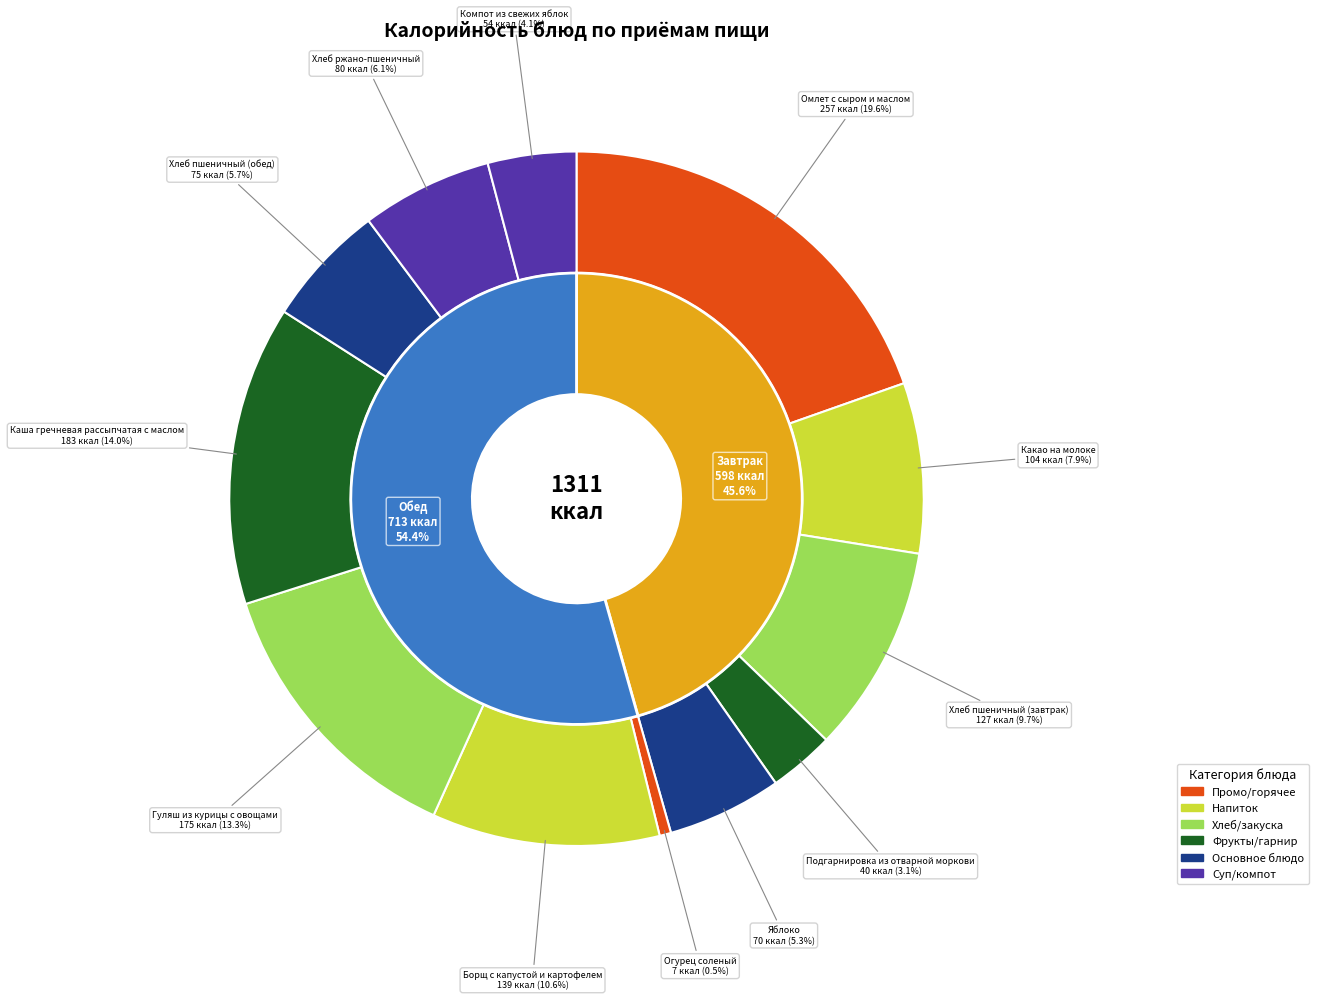

Count the number of slices in the pie.

12